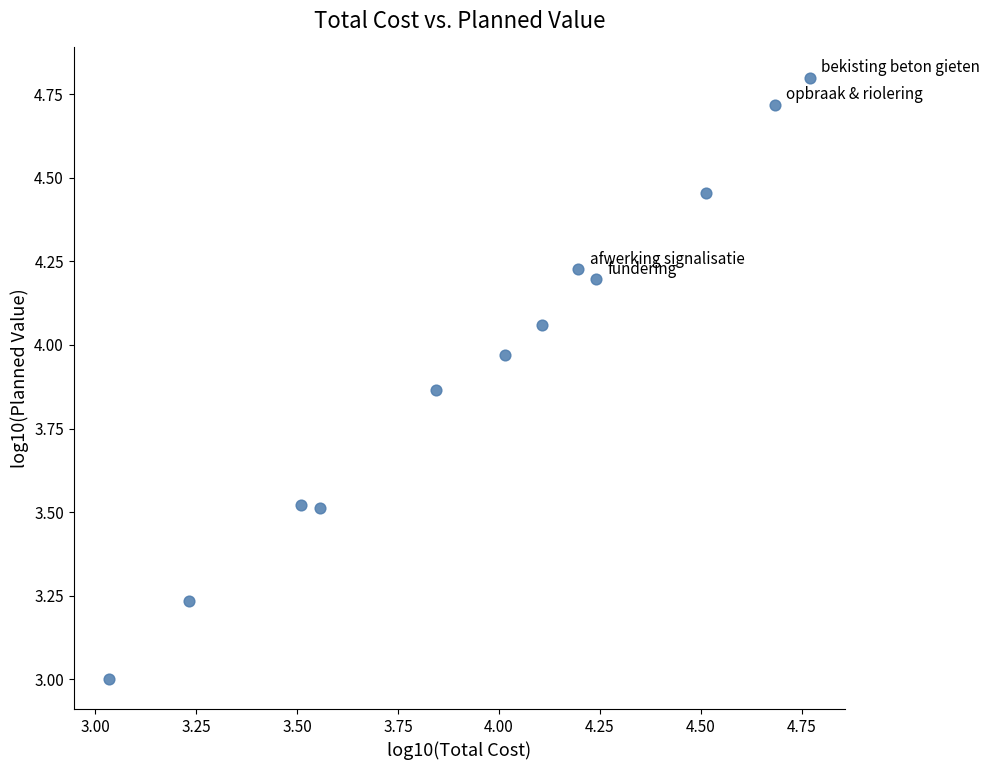

What is the range of Y values (max minus min)?

1.8